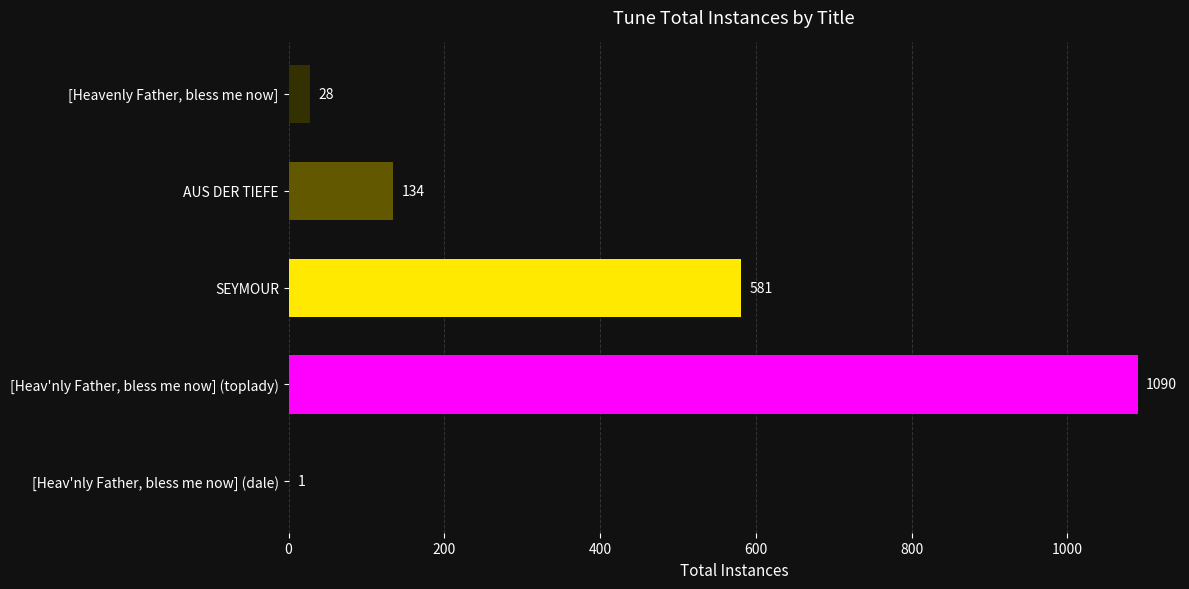

Where is the data nearest to the value 545?

SEYMOUR